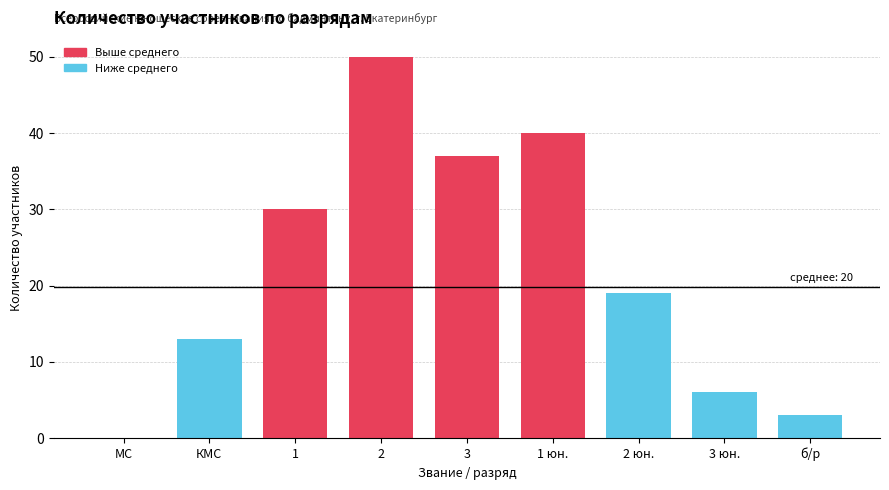

Reading left to right, what are all the values shown in this chart?

МС=0	КМС=13	1=30	2=50	3=37	1 юн.=40	2 юн.=19	3 юн.=6	б/р=3